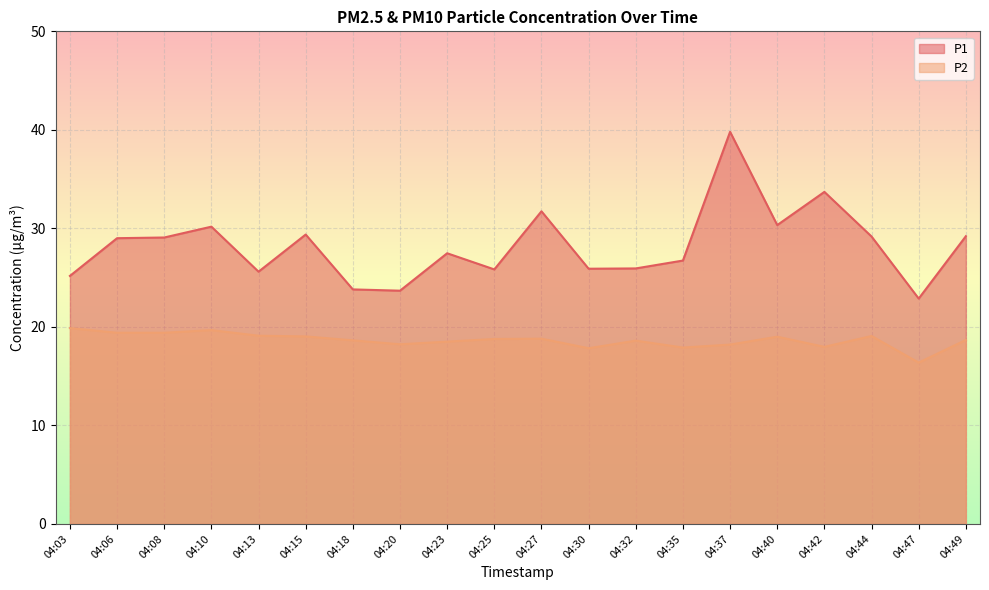

Rank the series at 04:27 from highest to lowest value.

P1, P2